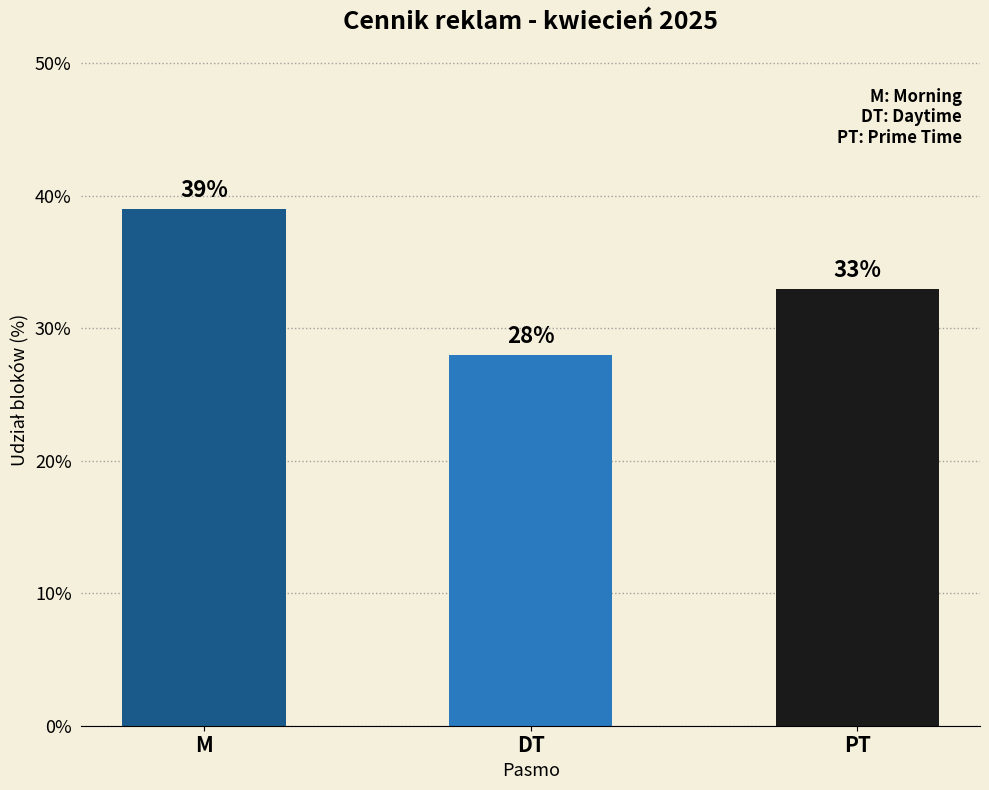

What is the sum of all values?

100